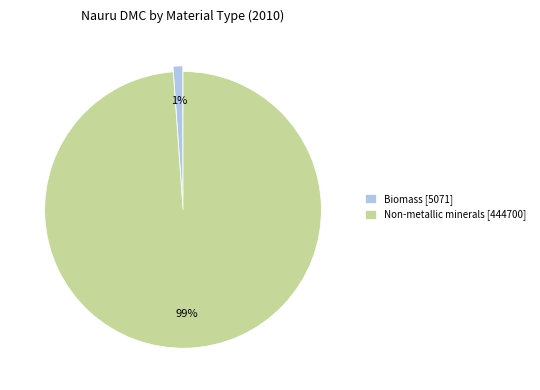

The Biomass [5071] slice represents 14% of the pie. True or false?

False